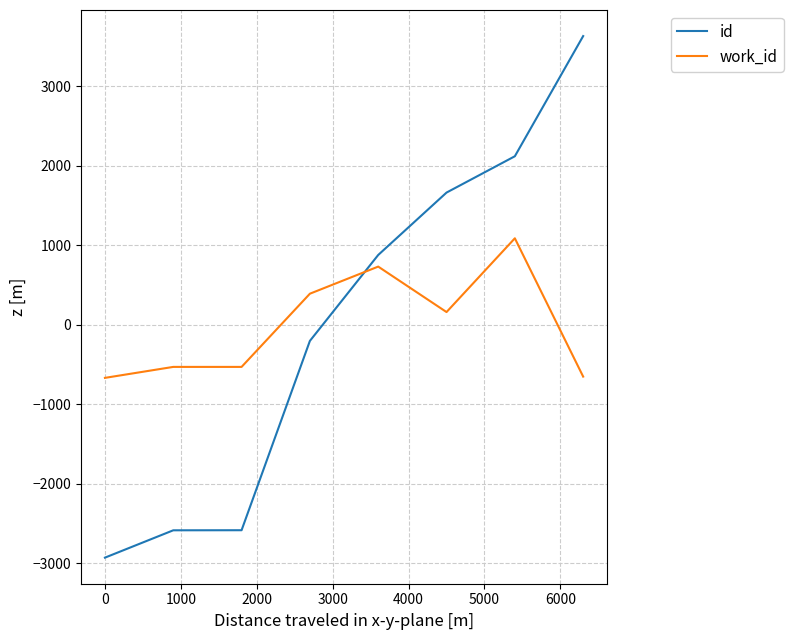

Which series ends up on top after the final intersection of work_id and id?

id